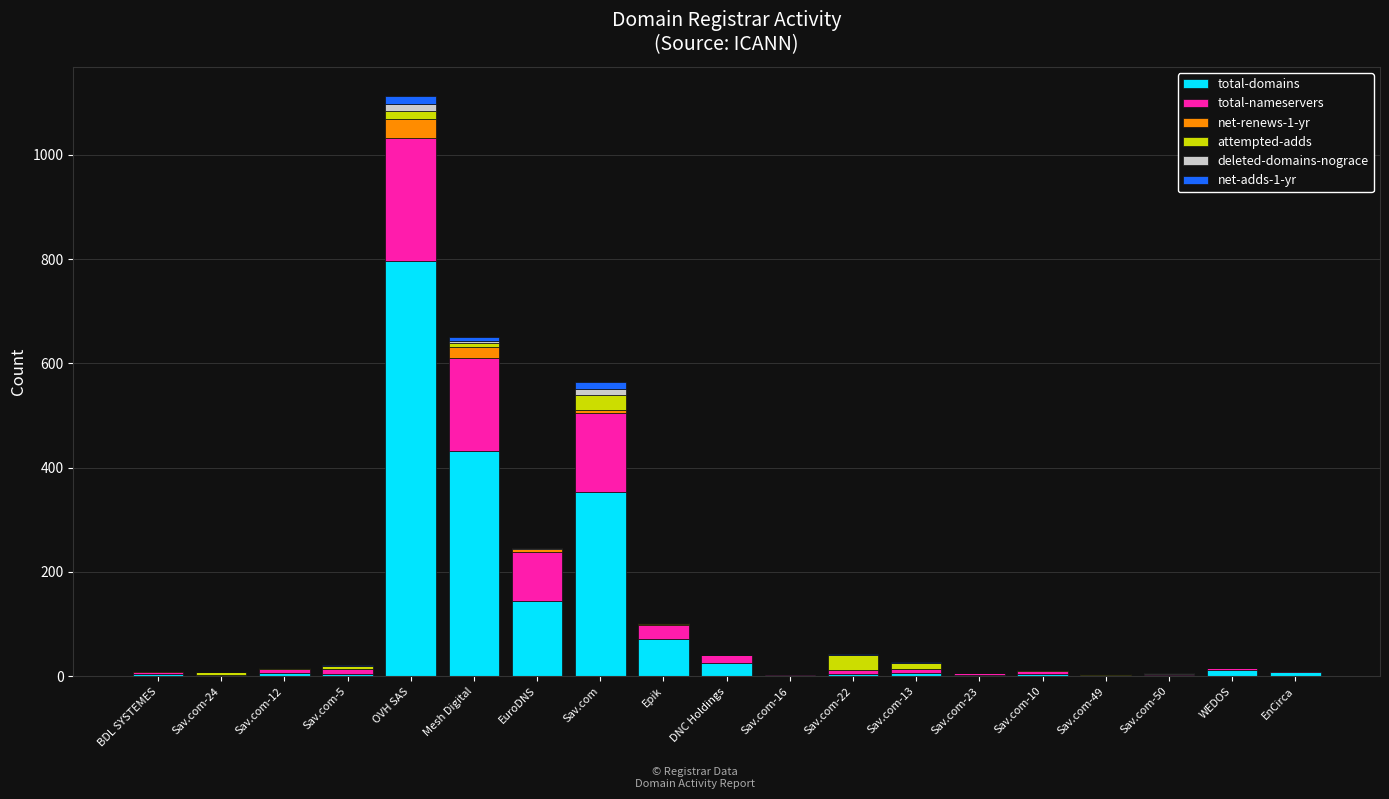

Are the bars grouped side by side (vs. stacked)?

No